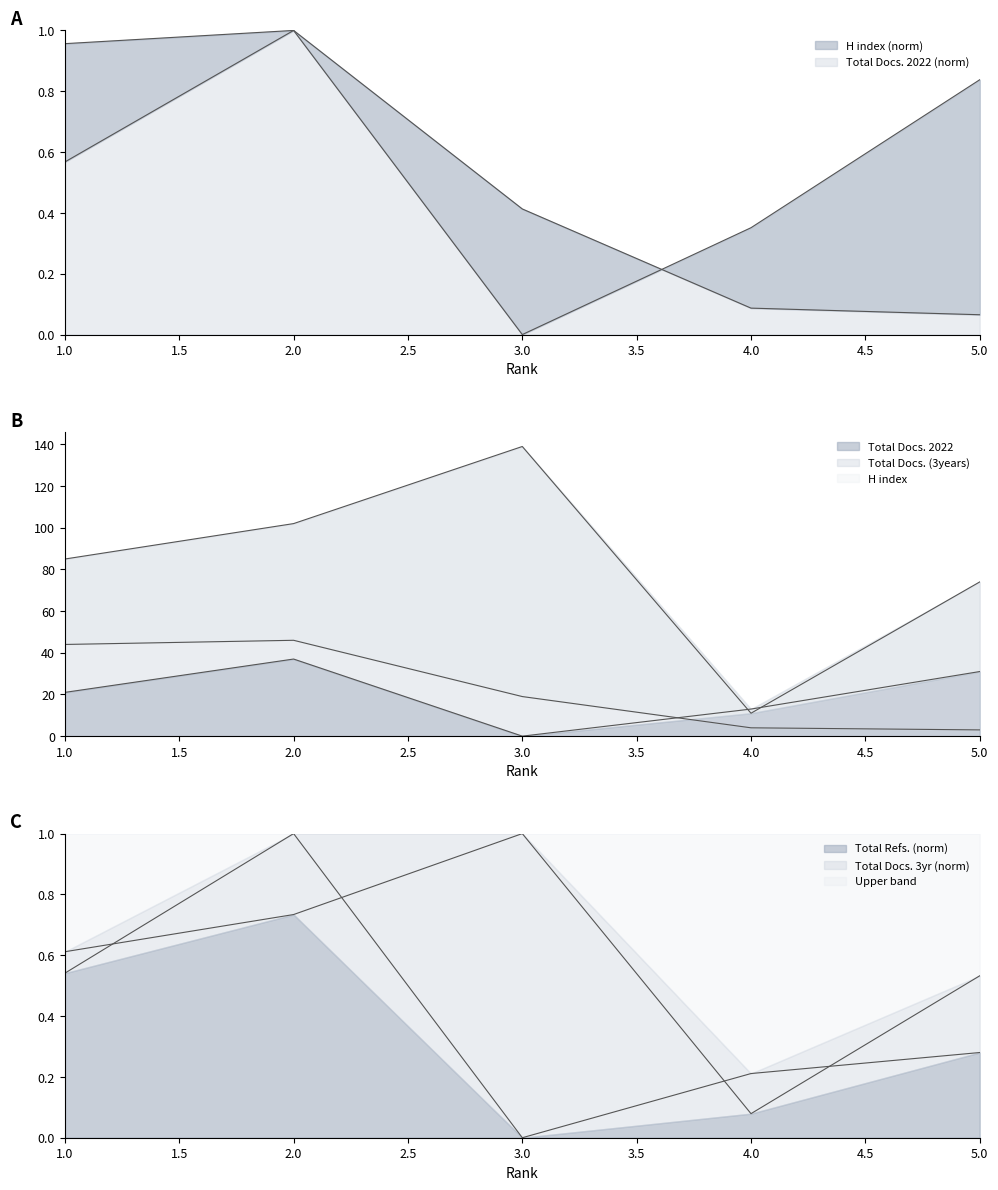

True or false: Total Docs. (2022) has a value of 0.0 at 3.

True